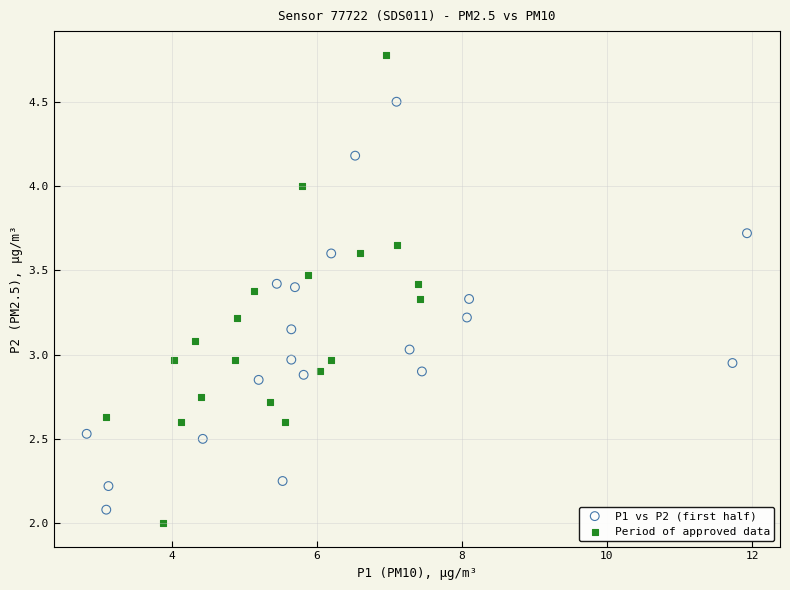

Which series reaches the maximum Y coordinate?

Period of approved data